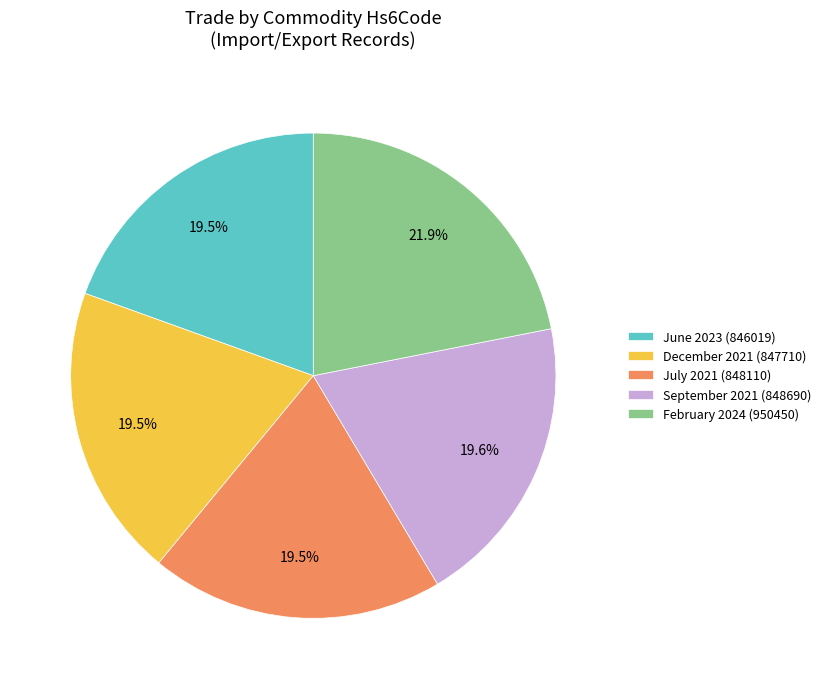

Combined, do July 2021 (848110) and June 2023 (846019) account for over 50%?

No